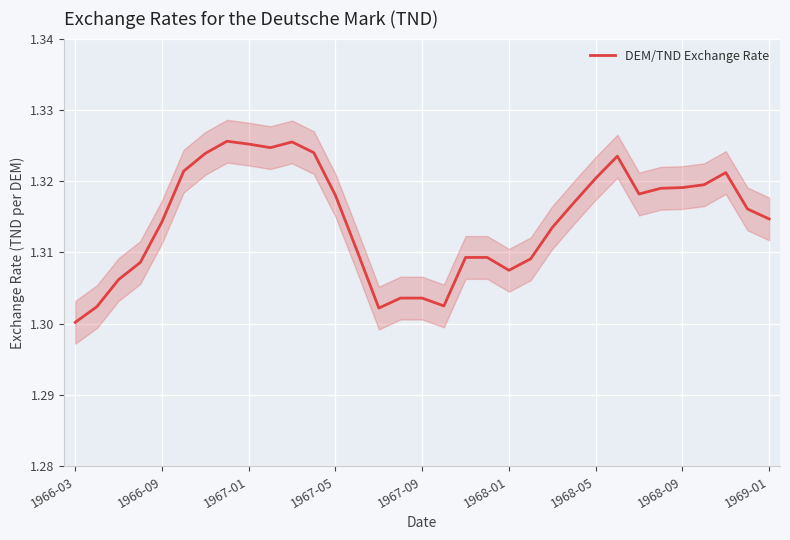

At which label does DEM/TND Exchange Rate reach its minimum?

1966-03